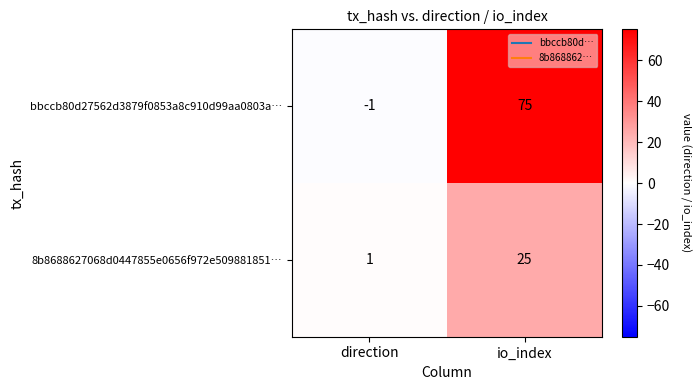

Reading left to right, what are all the values shown in this chart?

bbccb80d27562d3879f0853a8c910d99aa0803a…: -1	75
8b8688627068d0447855e0656f972e509881851…: 1	25